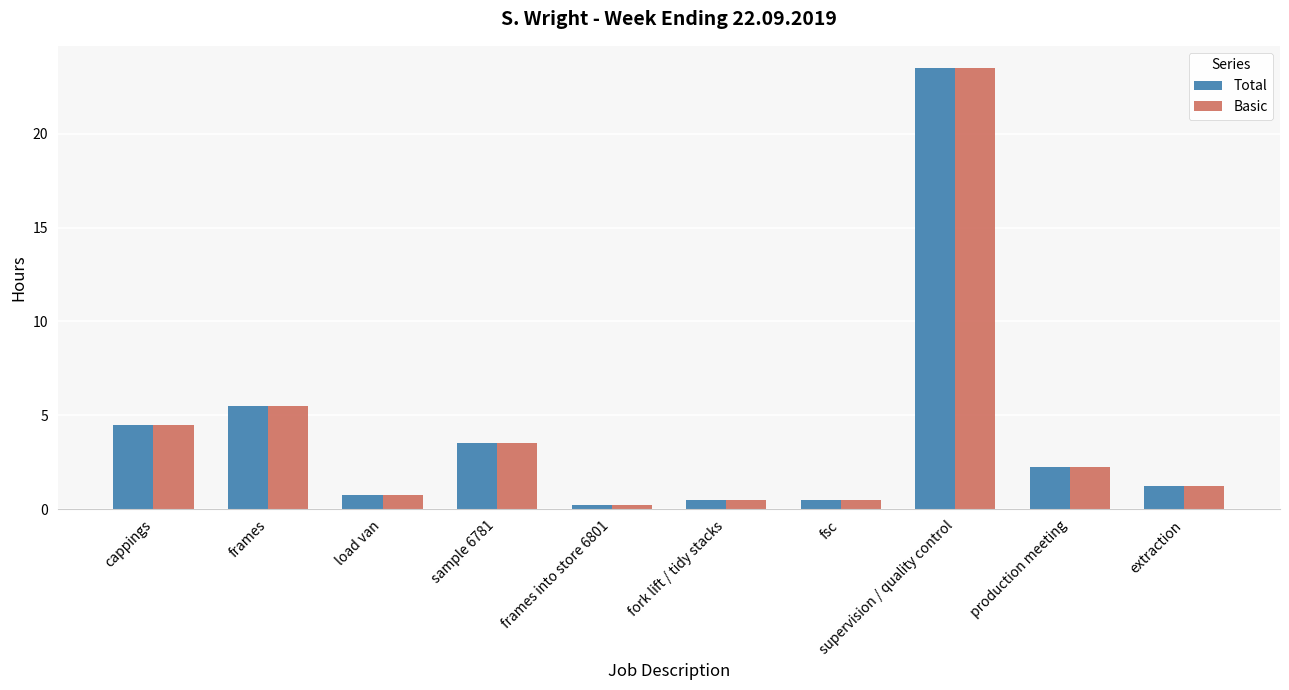

Is the value of Basic at supervision / quality control greater than the value of Total at sample 6781?

Yes